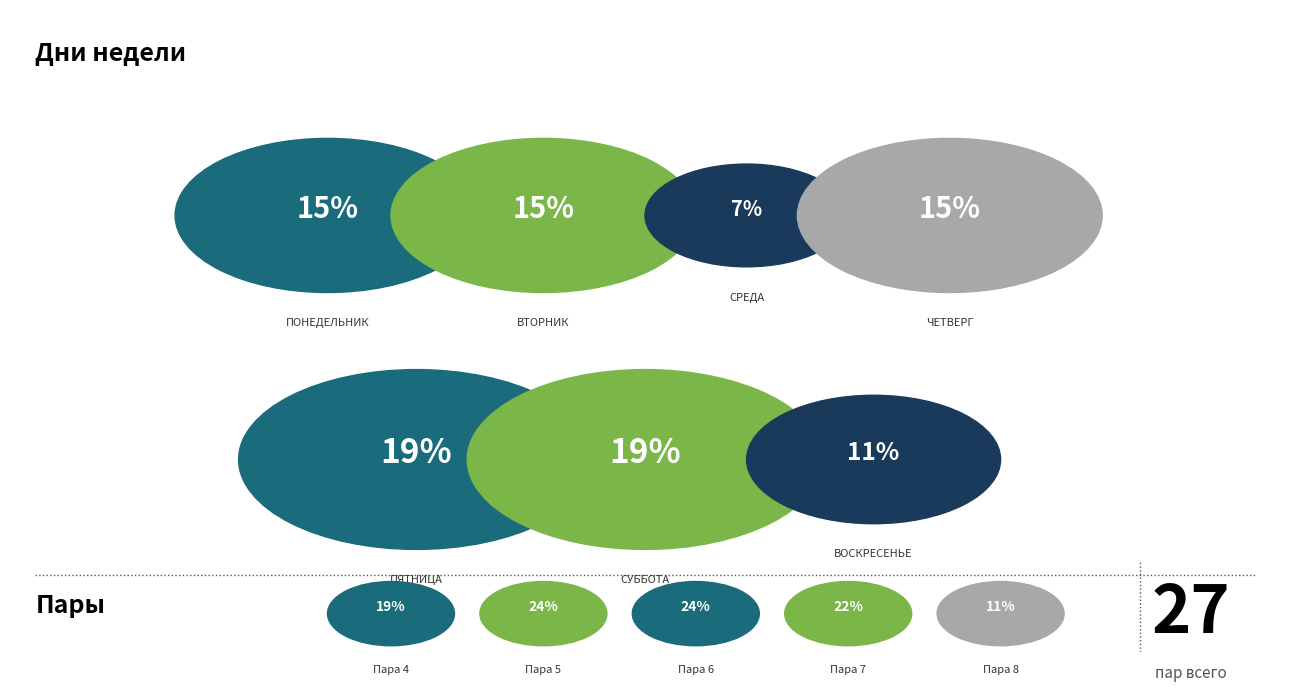

Between ВОСКРЕСЕНЬЕ and ПЯТНИЦА, which is larger?

ПЯТНИЦА